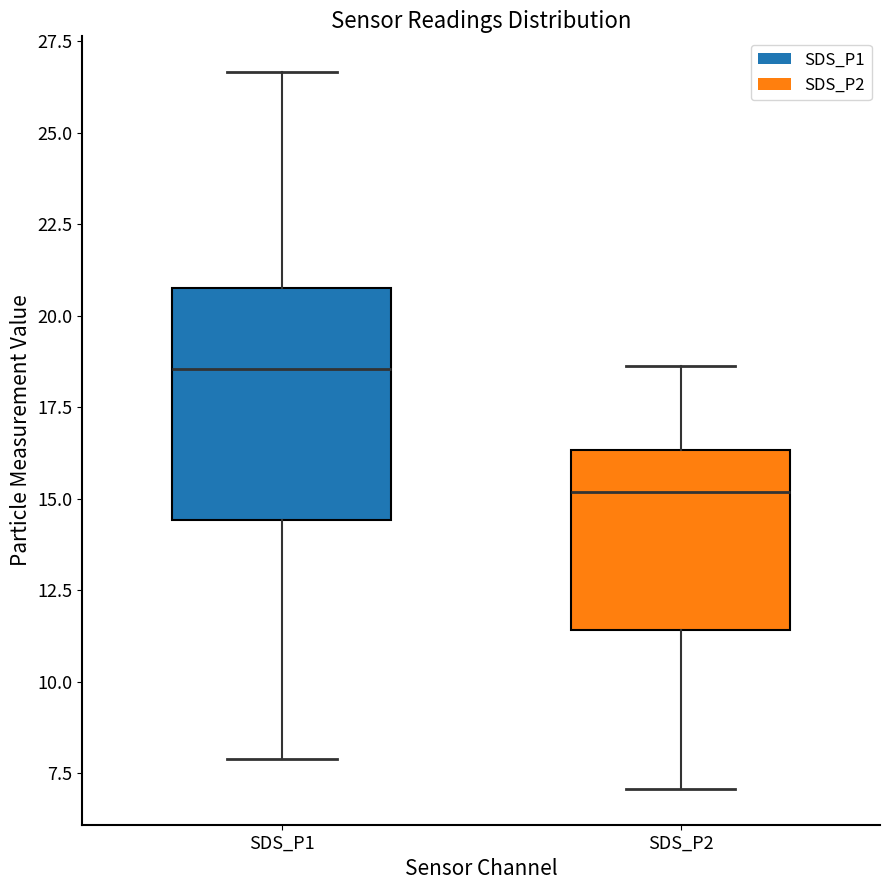

Where is the upper edge of the box for SDS_P1 on the y-axis? The values are not printed on the chart, so give them approximately, as read against the axis.

21.0